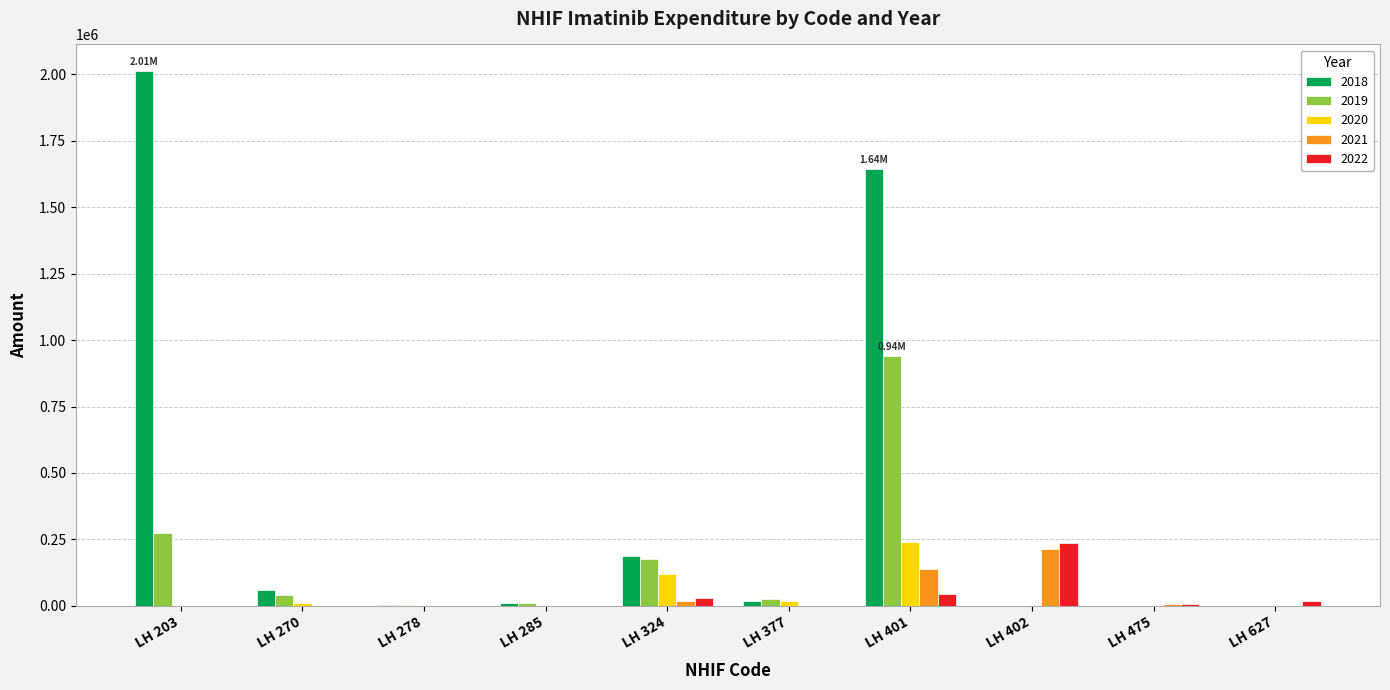

What is the sum of all 2021 values?

382424.2